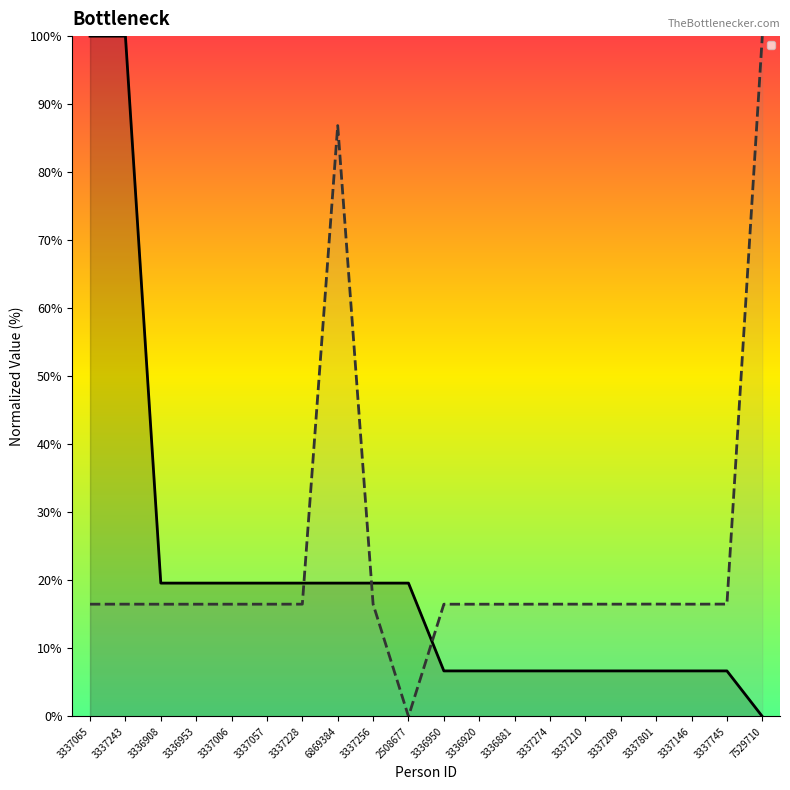

What position from the right is 3337006?

16